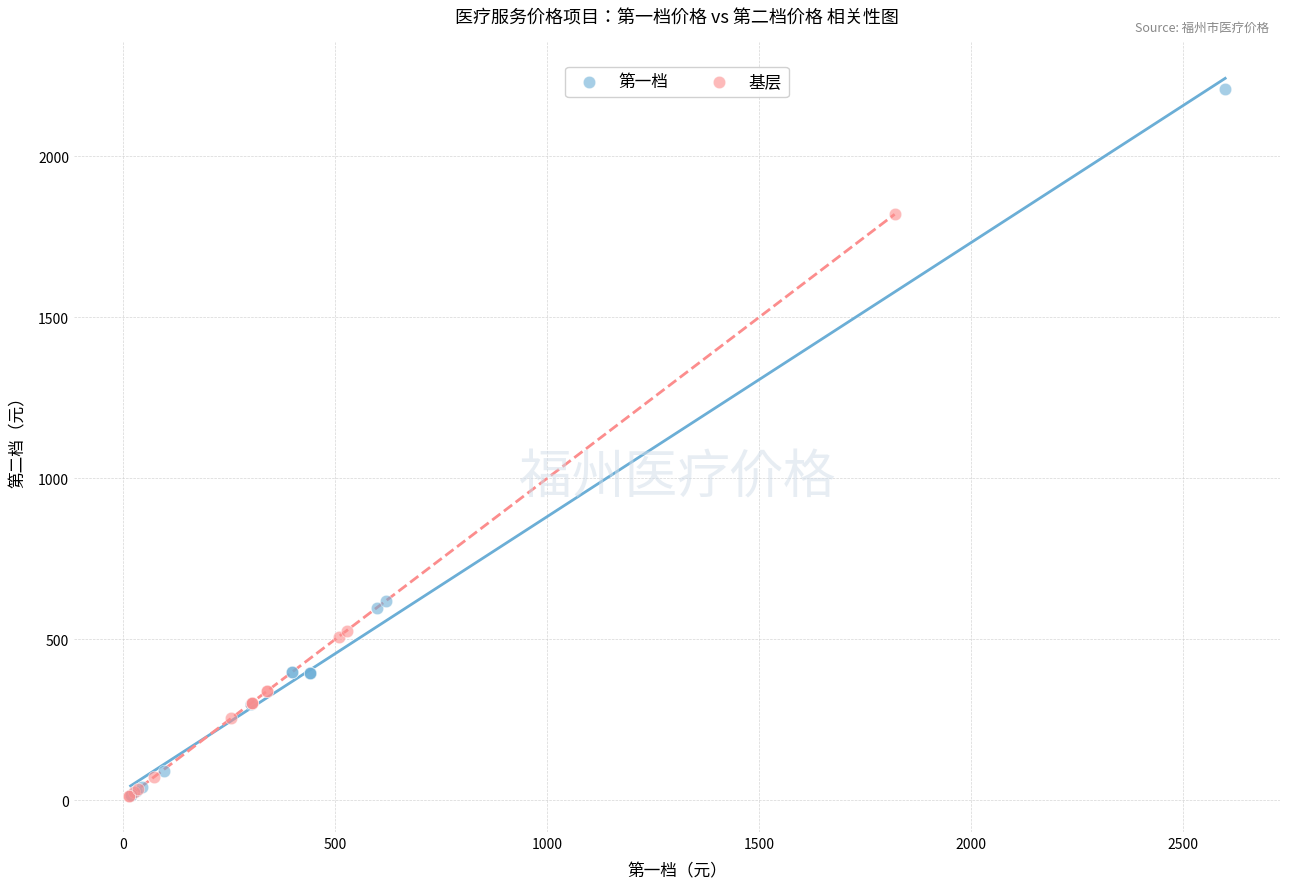

Which series contains the highest Y value?

第一档